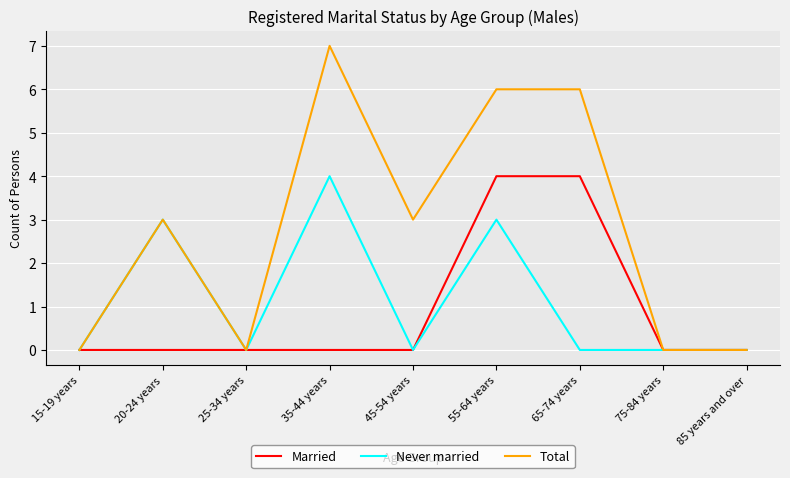

Where is the first local maximum for Total?

20-24 years